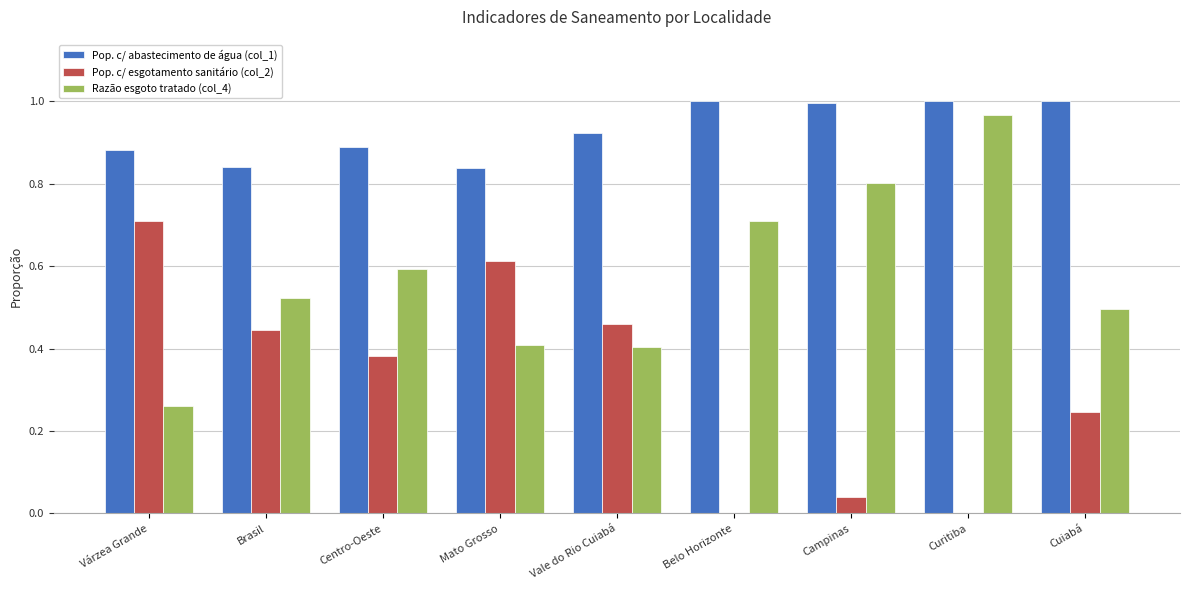

The value of Pop. c/ abastecimento de água (col_1) at Brasil is 0.8. True or false?

True